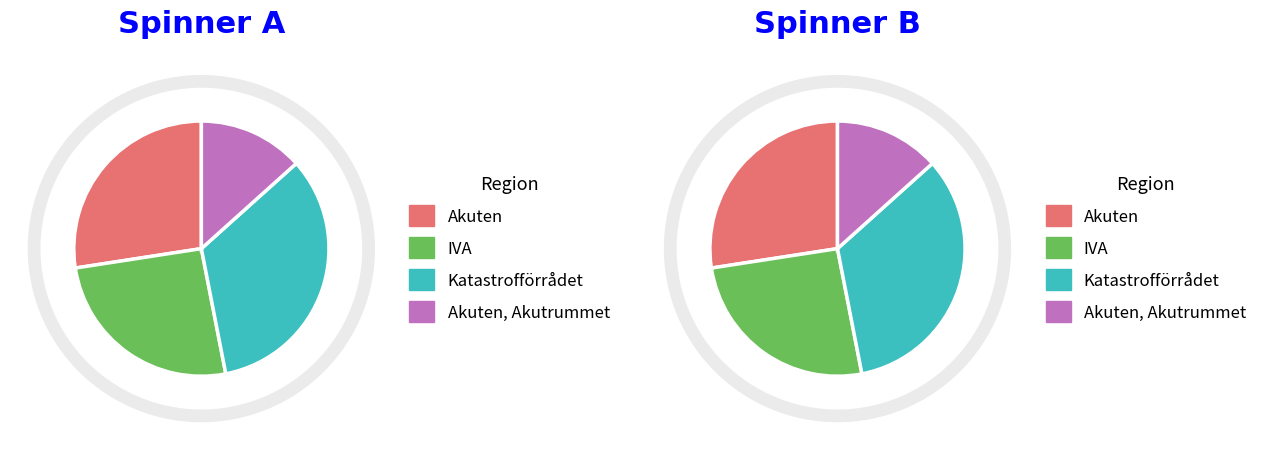

Is Centraloperation the majority of the pie?

No